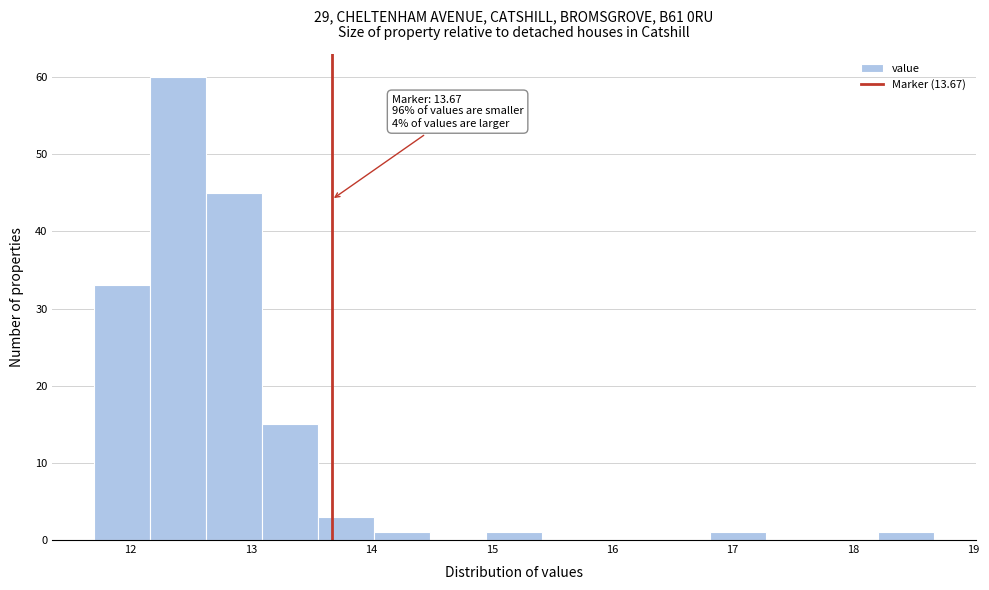

Over which range of the x-axis is the bar tallest?

12.2 to 12.6